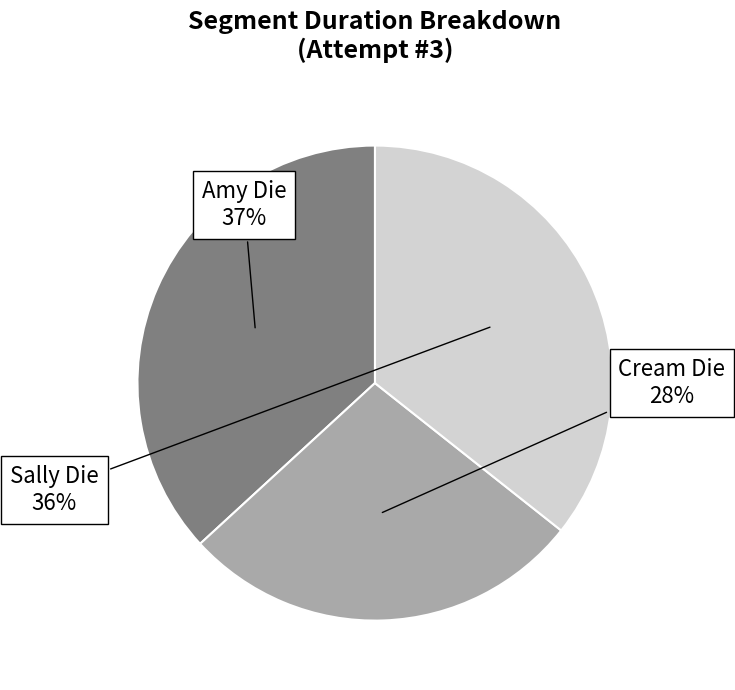

Is there a majority slice in this chart?

No